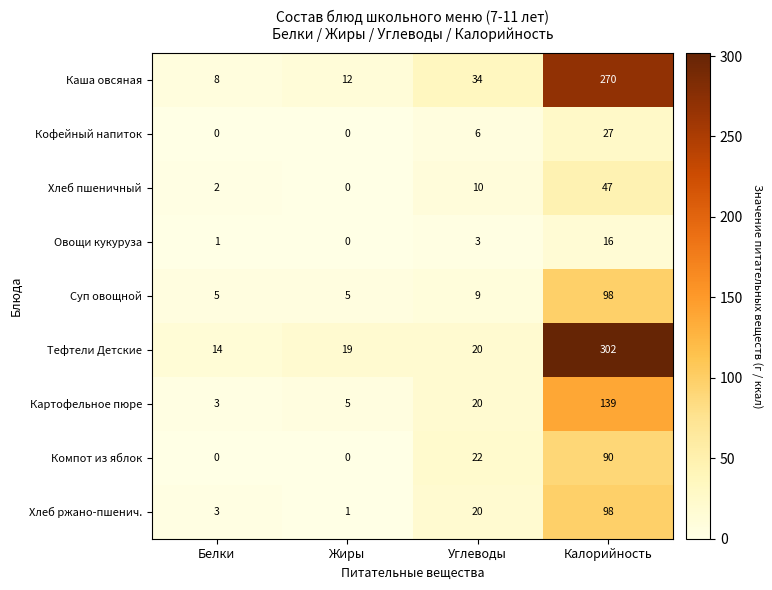

How many data points does each series have?

4